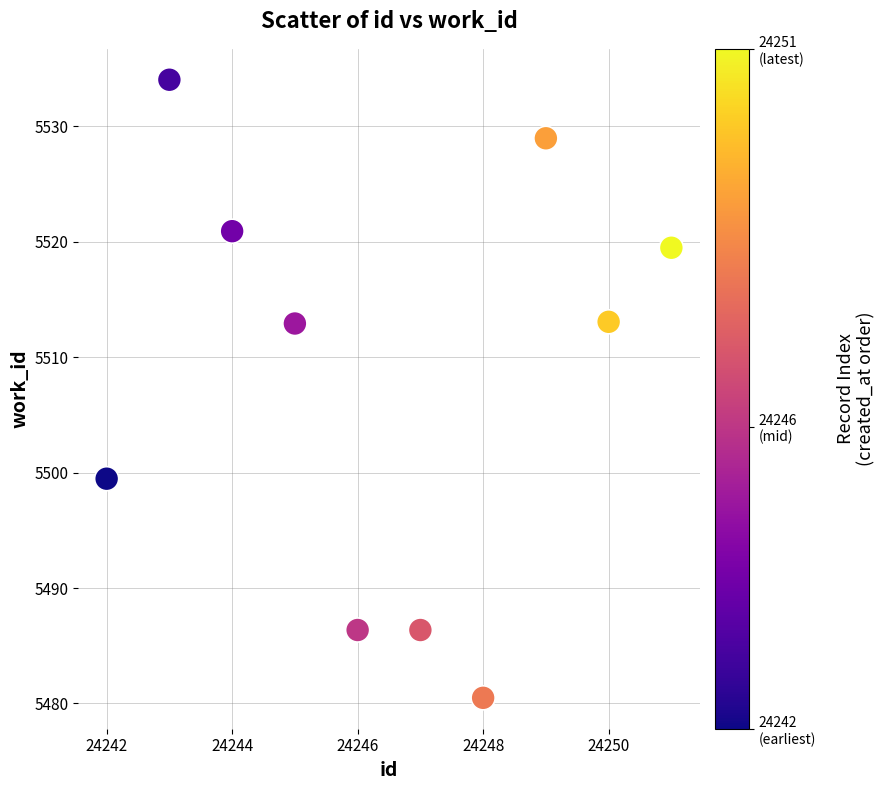

What is the average X value?

24246.5